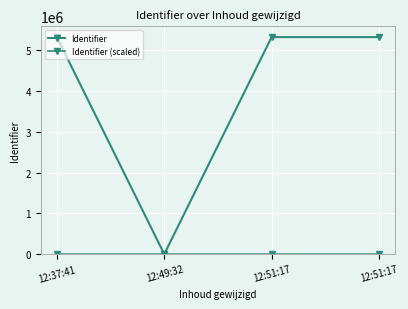

What value does the Identifier series have at 12:51:17?

5322122.0